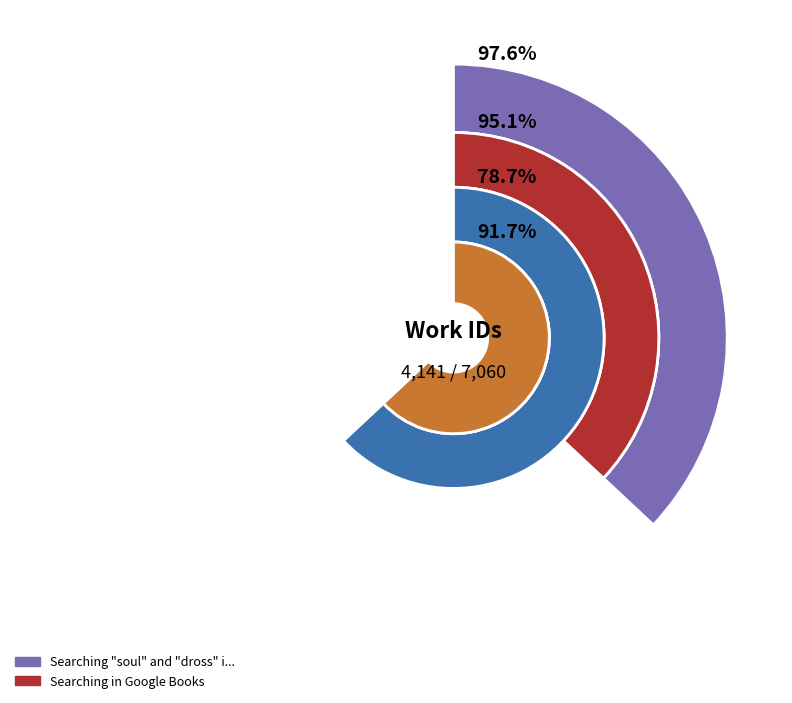

Is Searching "soul" and "dross" in HDIS the majority of the pie?

No